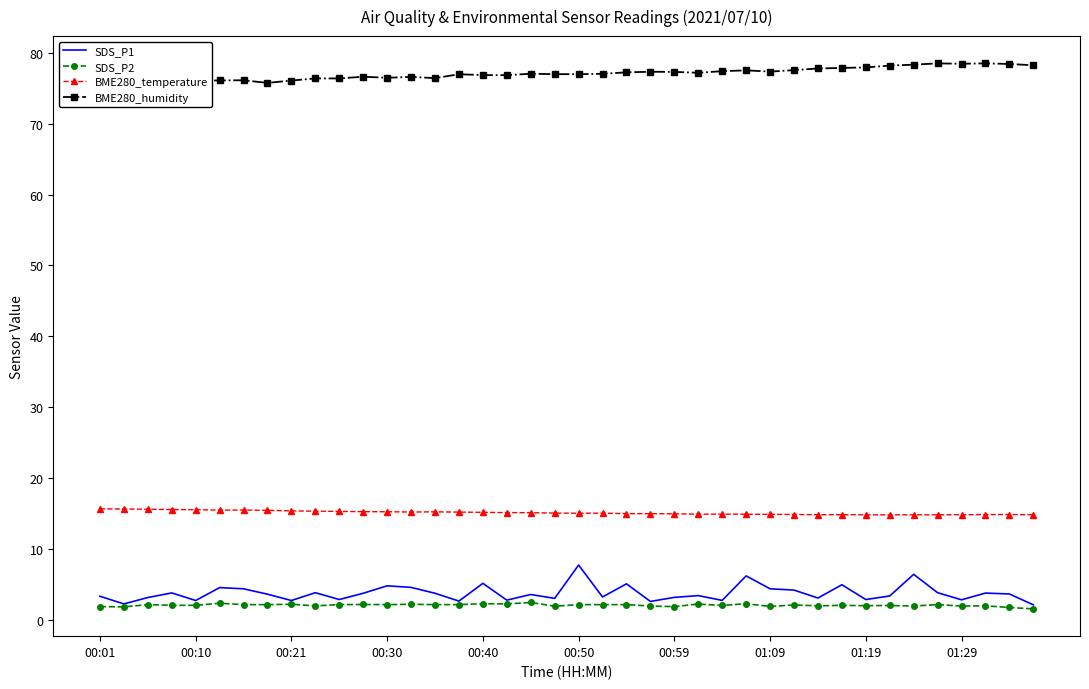

What is the lowest value of the SDS_P1 series?

2.2